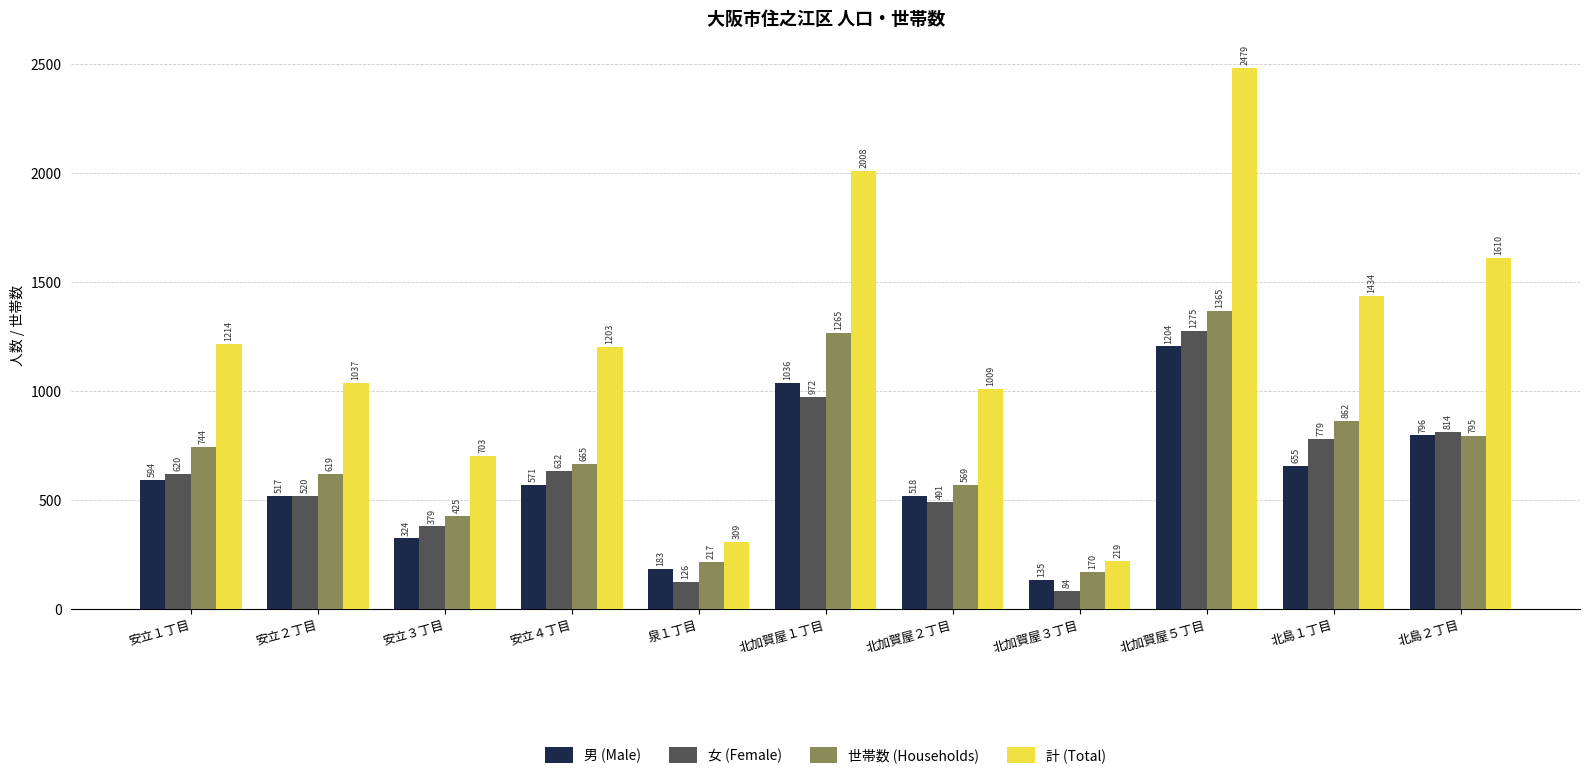

Which series has the largest range (max minus min)?

計 (Total)